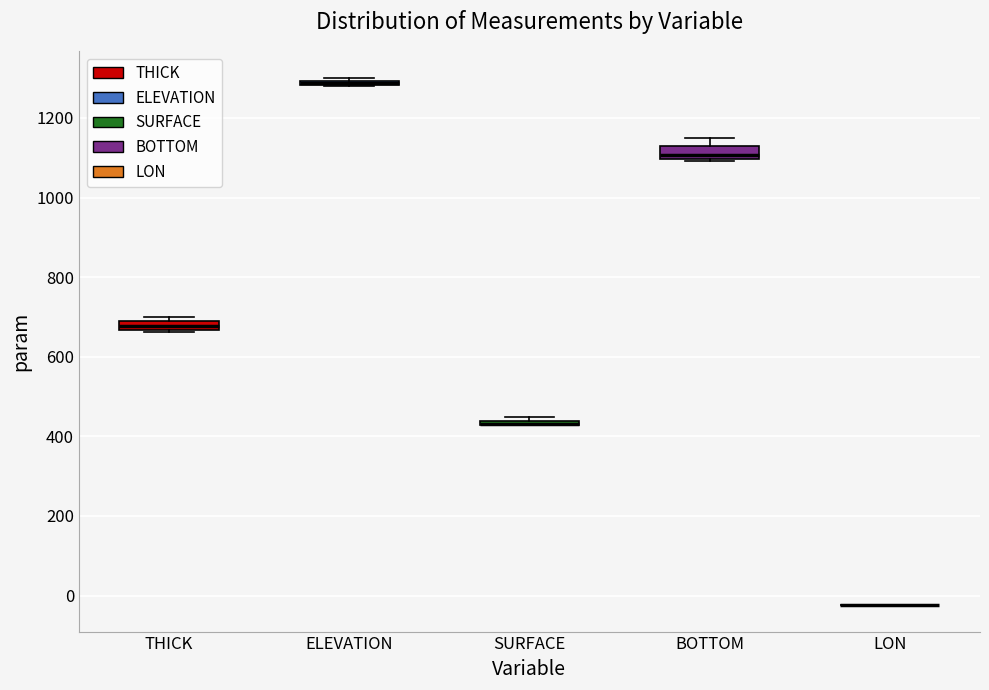

Where is the upper edge of the box for ELEVATION on the y-axis? The values are not printed on the chart, so give them approximately, as read against the axis.

1300